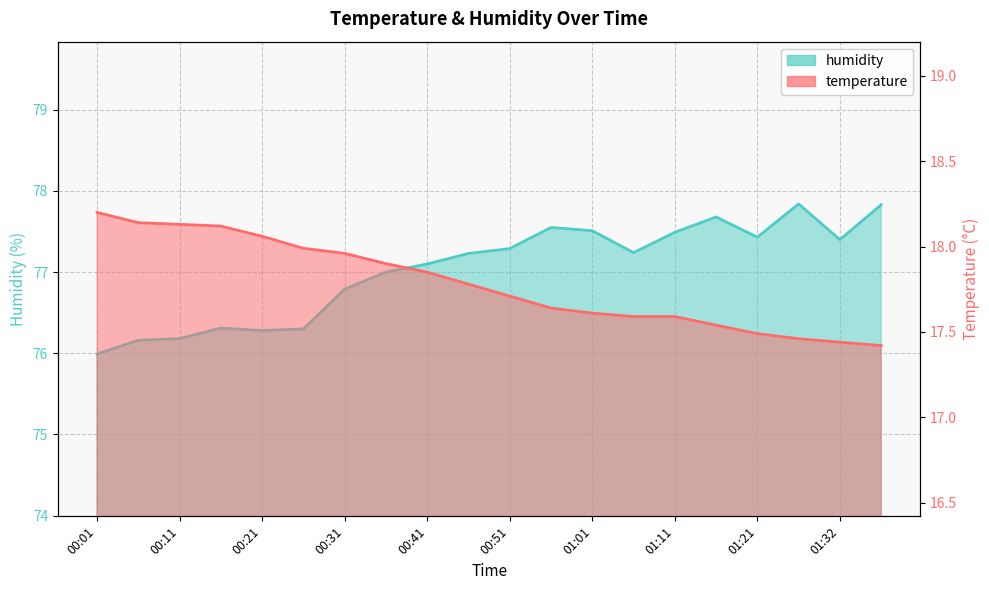

What are all the series names shown in the legend?

temperature, humidity